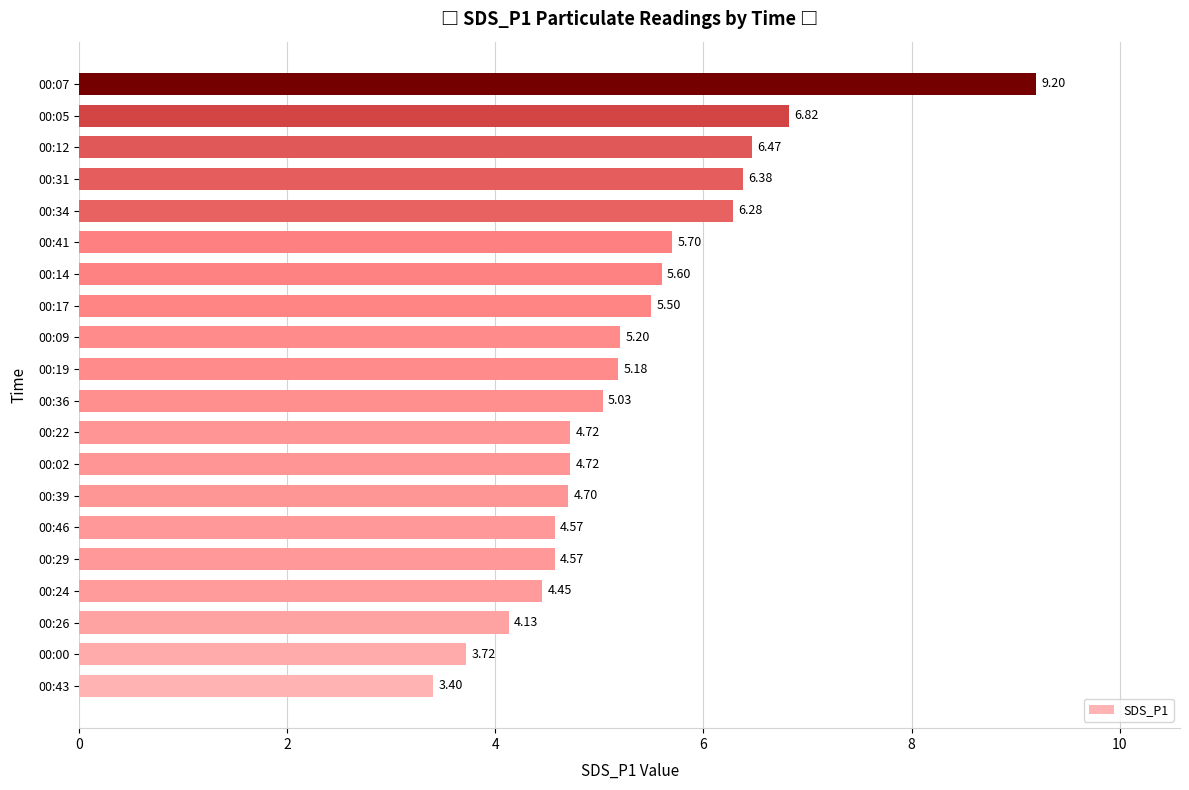

Approximately how many times larger is the value at 00:00 compared to 00:24?

0.8